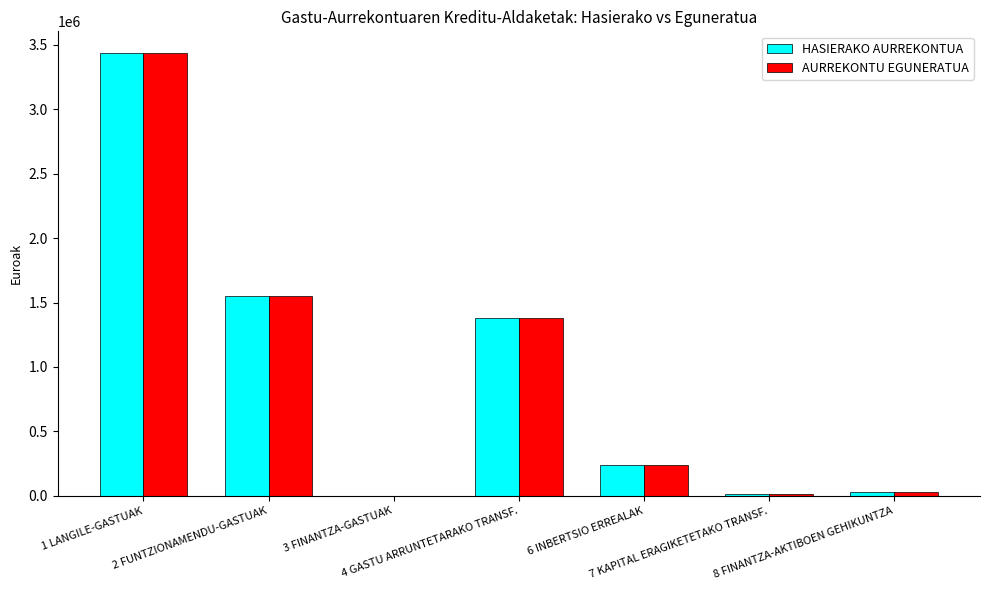

The value of AURREKONTU EGUNERATUA at 6 INBERTSIO ERREALAK is 241000. True or false?

True